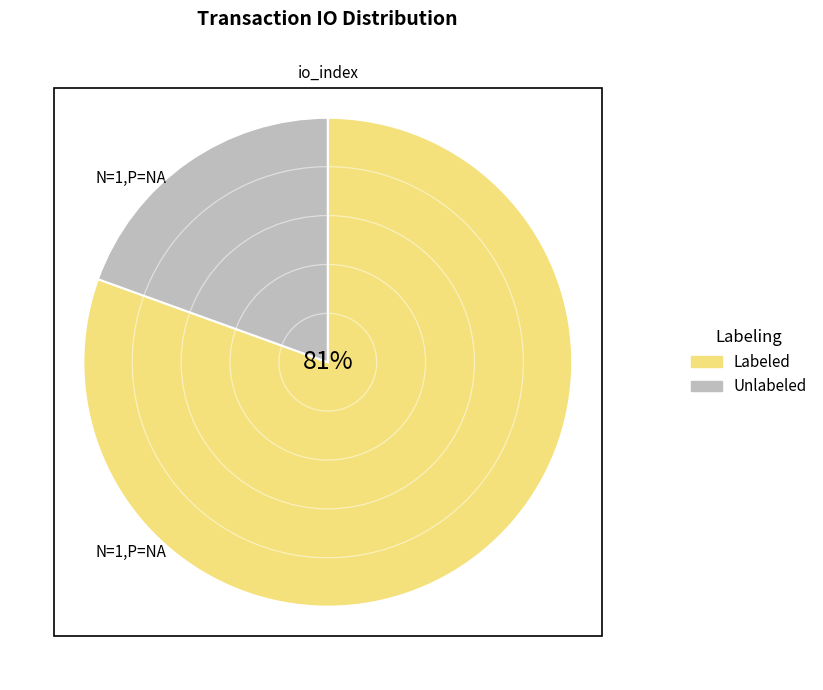

To the nearest percent, what is the combined percentage of Unlabeled and Labeled?

100%